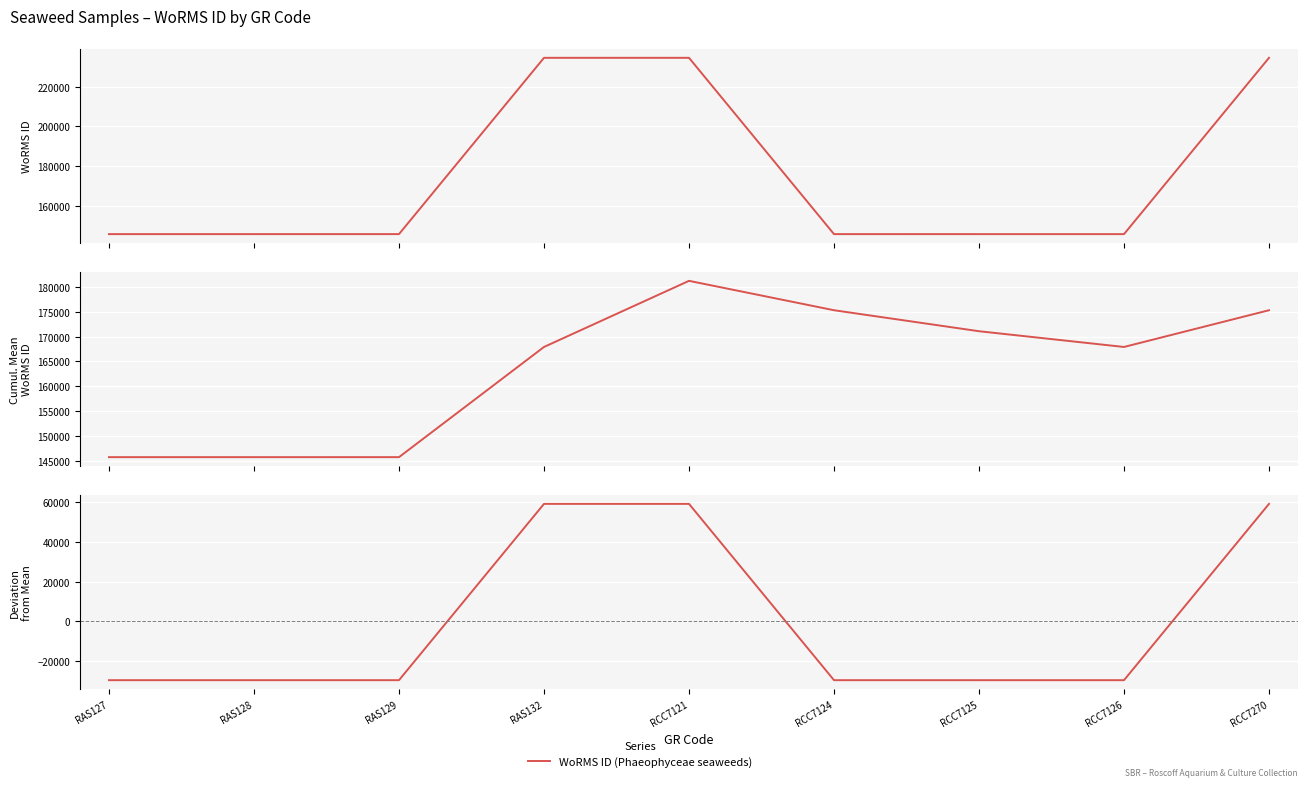

True or false: Cumulative Mean WoRMS ID has a value of 145724.5 at RAS128.

True